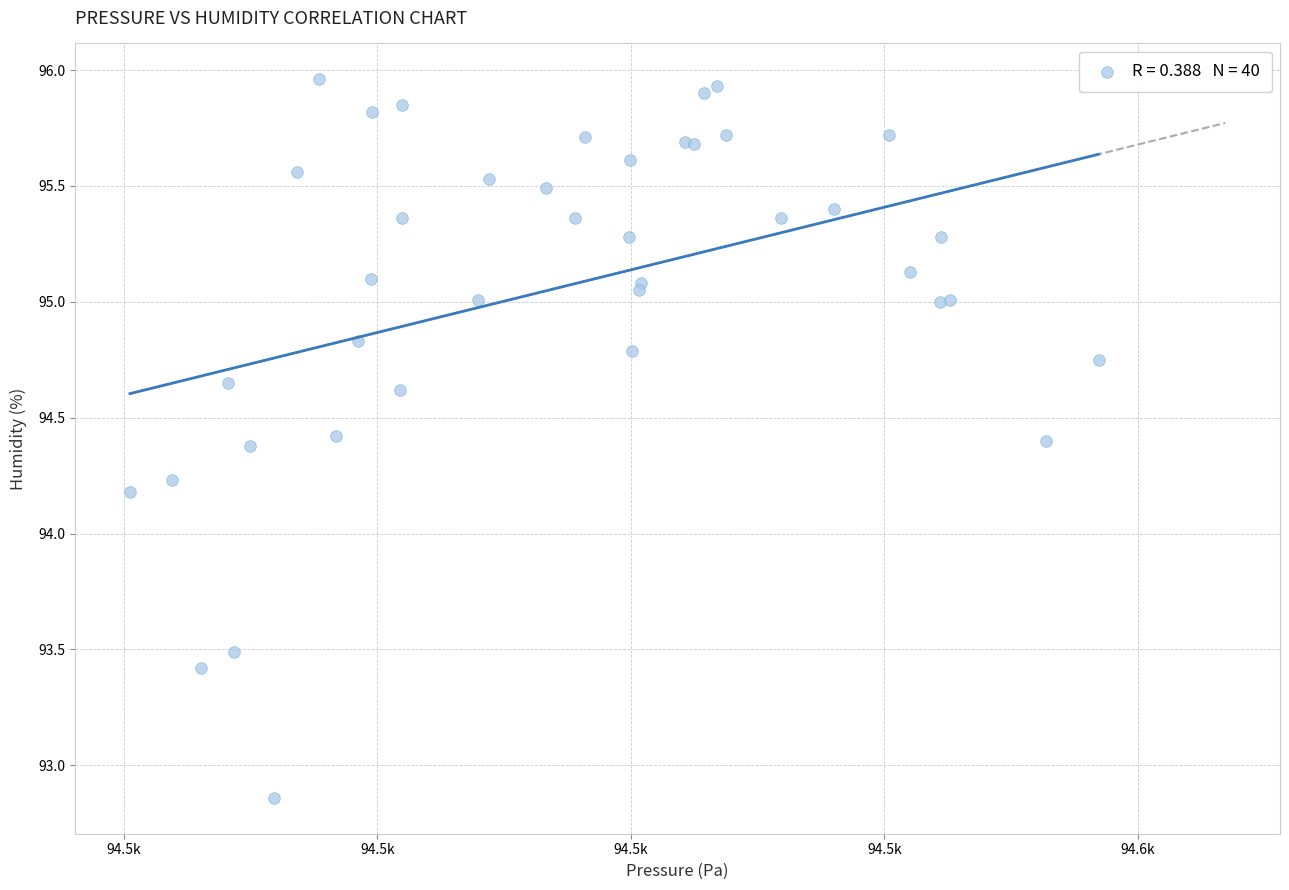

What Y value in the scatter plot is closest to 94?

94.2